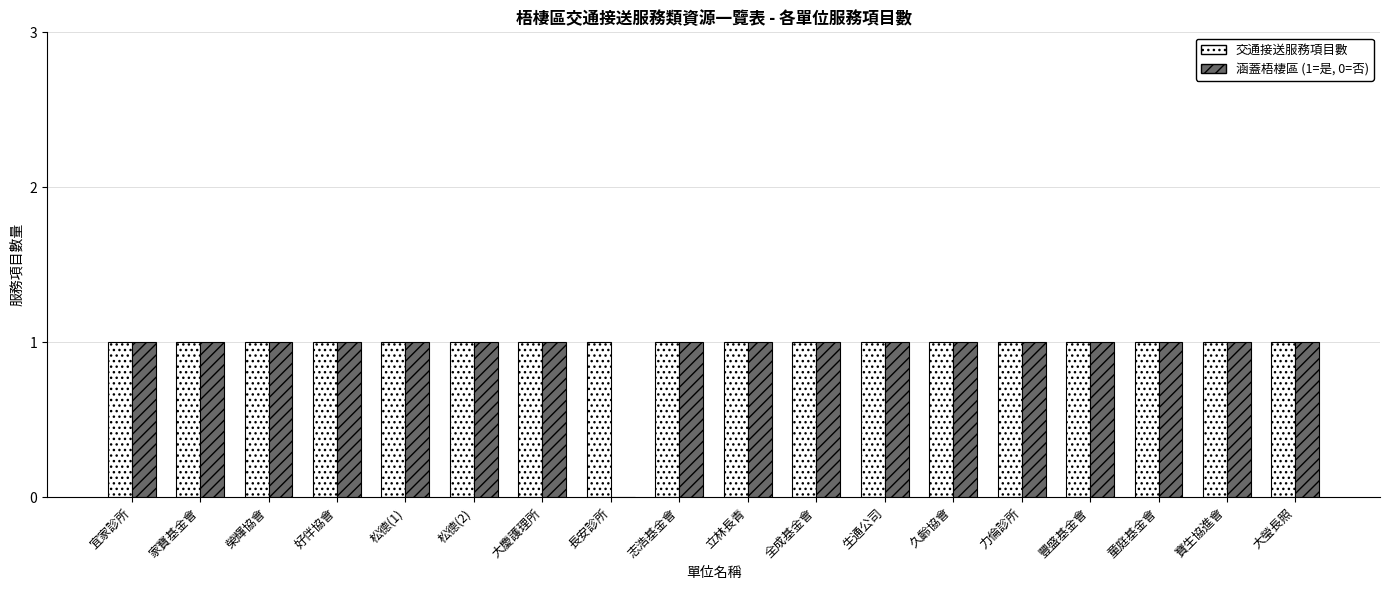

The value of 涵蓋梧棲區 at 立林長青 is 1. True or false?

True